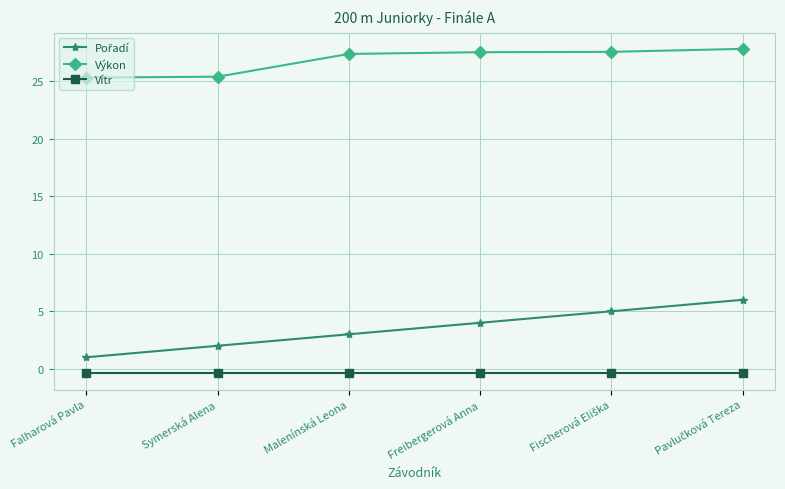

Where does the Výkon series first go above 27?

Malenínská Leona